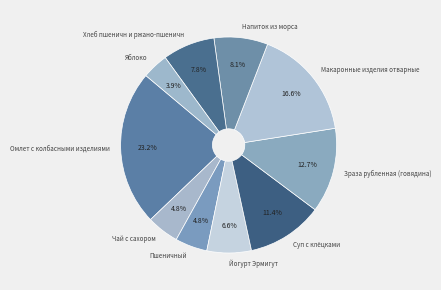

Which has a higher value, Яблоко or Суп с клёцками?

Суп с клёцками